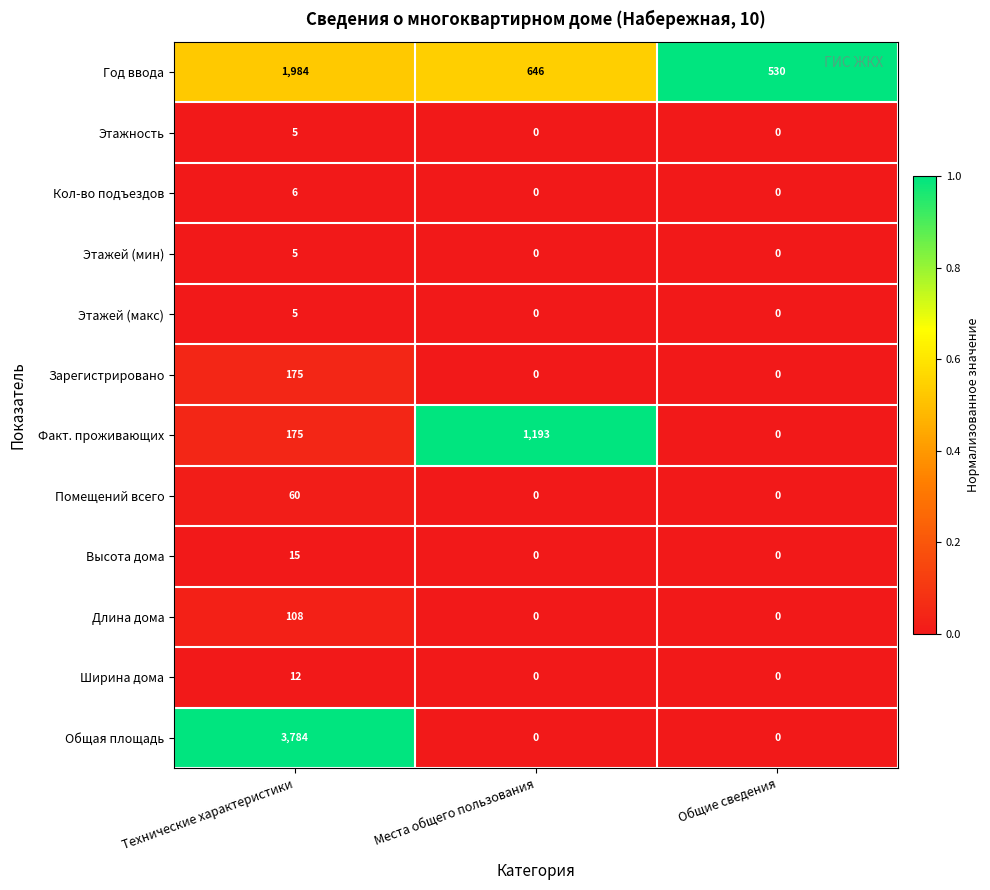

Is it true that Общая площадь equals 1302 at Места общего пользования?

False